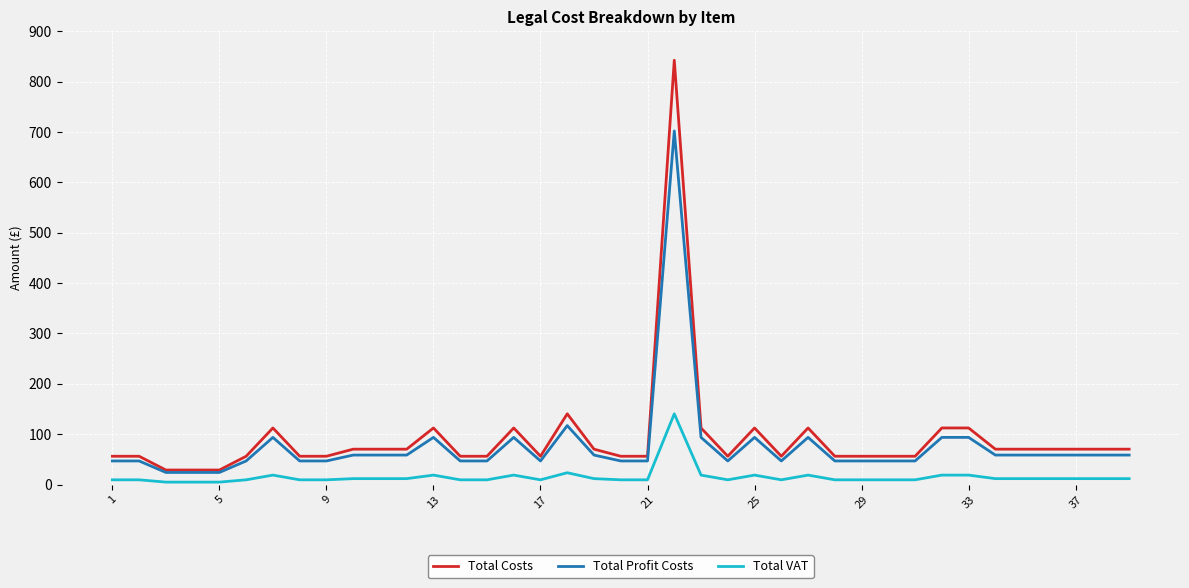

What are all the series names shown in the legend?

Total Costs, Total Profit Costs, Total VAT